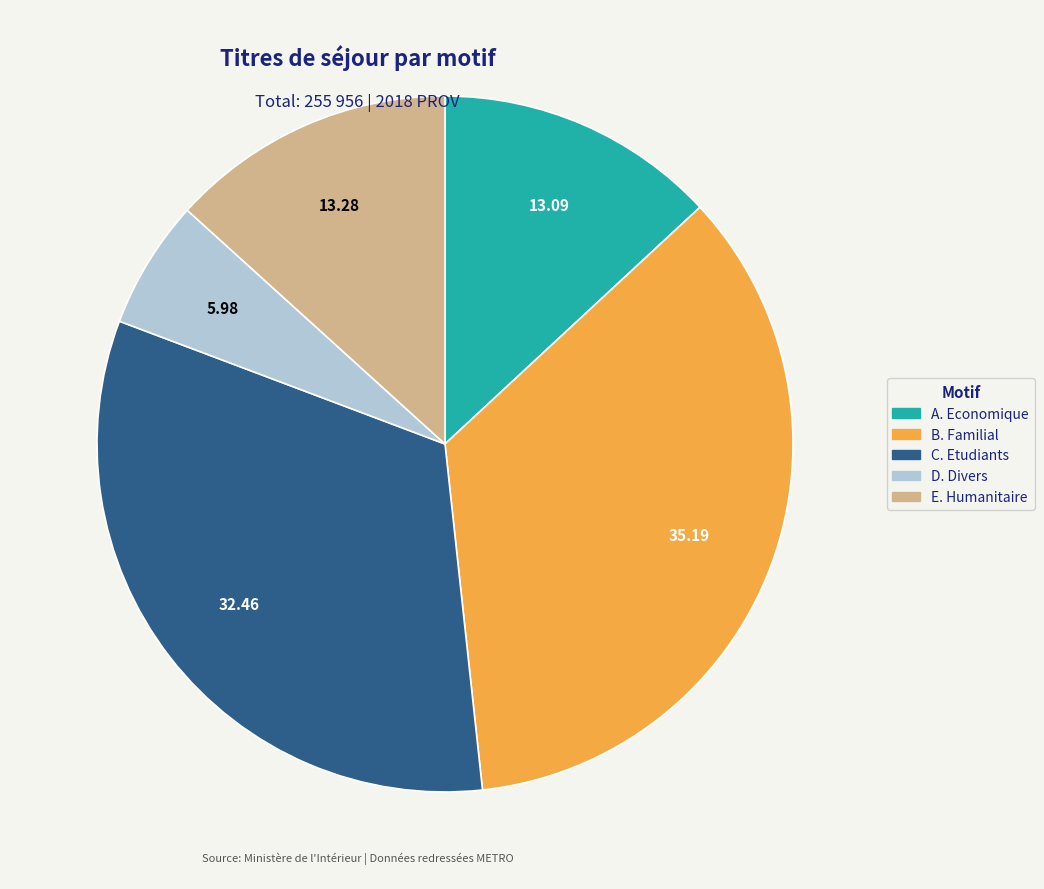

What is the ratio of the value at E. Humanitaire to the value at D. Divers?

2.2